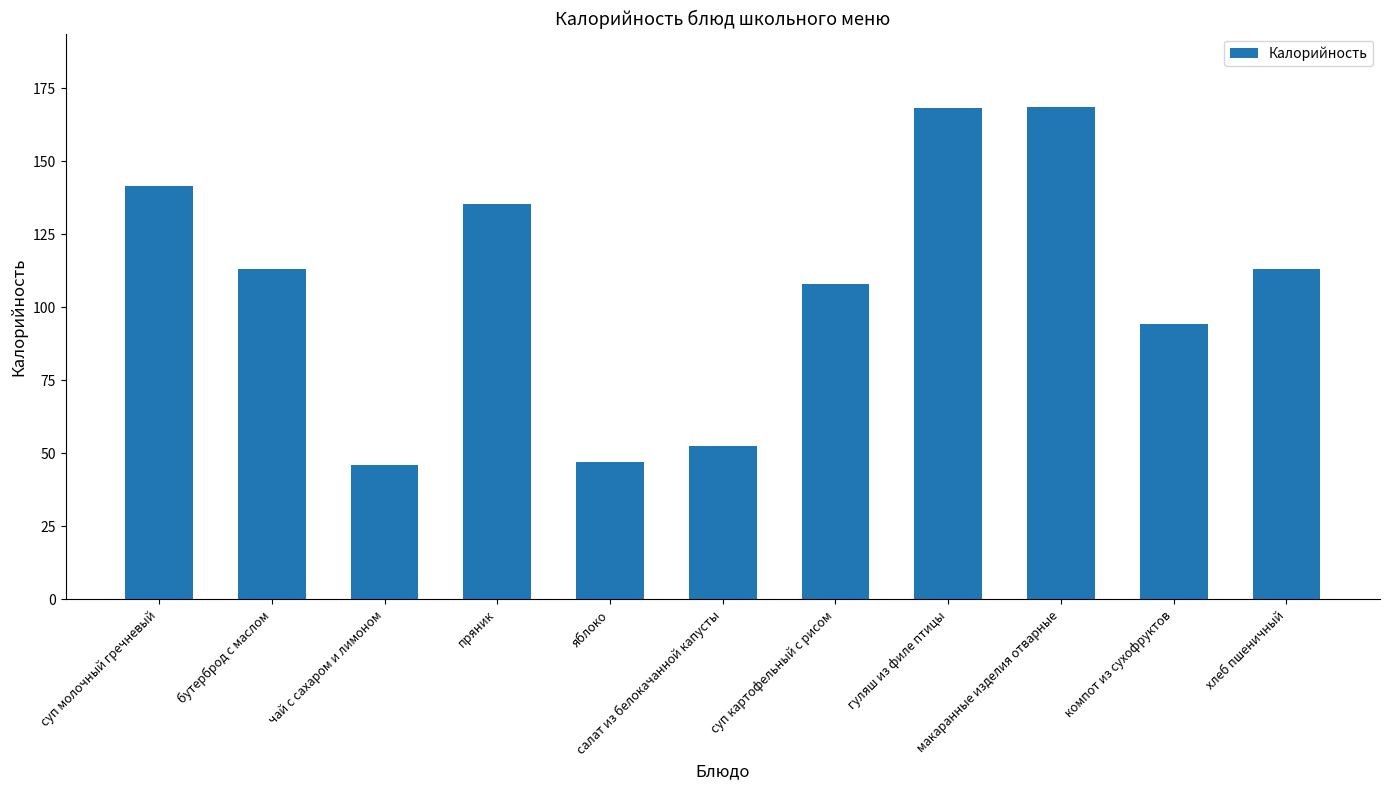

What is the value of the 1st bar from the left?

141.6